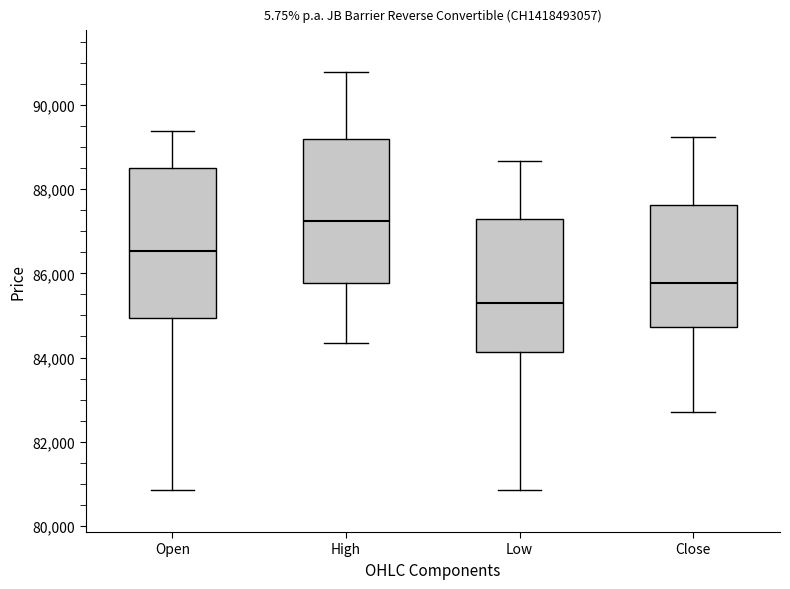

Reading left to right, read every box against the y-axis: the position of its median line, the range the box covers, and the ends of its whiskers. The values are not printed on the chart, so give them approximately, as read against the axis.

Open: median 86600, box 85000 to 88600, whiskers 80800 to 89400
High: median 87200, box 85800 to 89200, whiskers 84400 to 90800
Low: median 85400, box 84200 to 87200, whiskers 80800 to 88600
Close: median 85800, box 84800 to 87600, whiskers 82800 to 89200